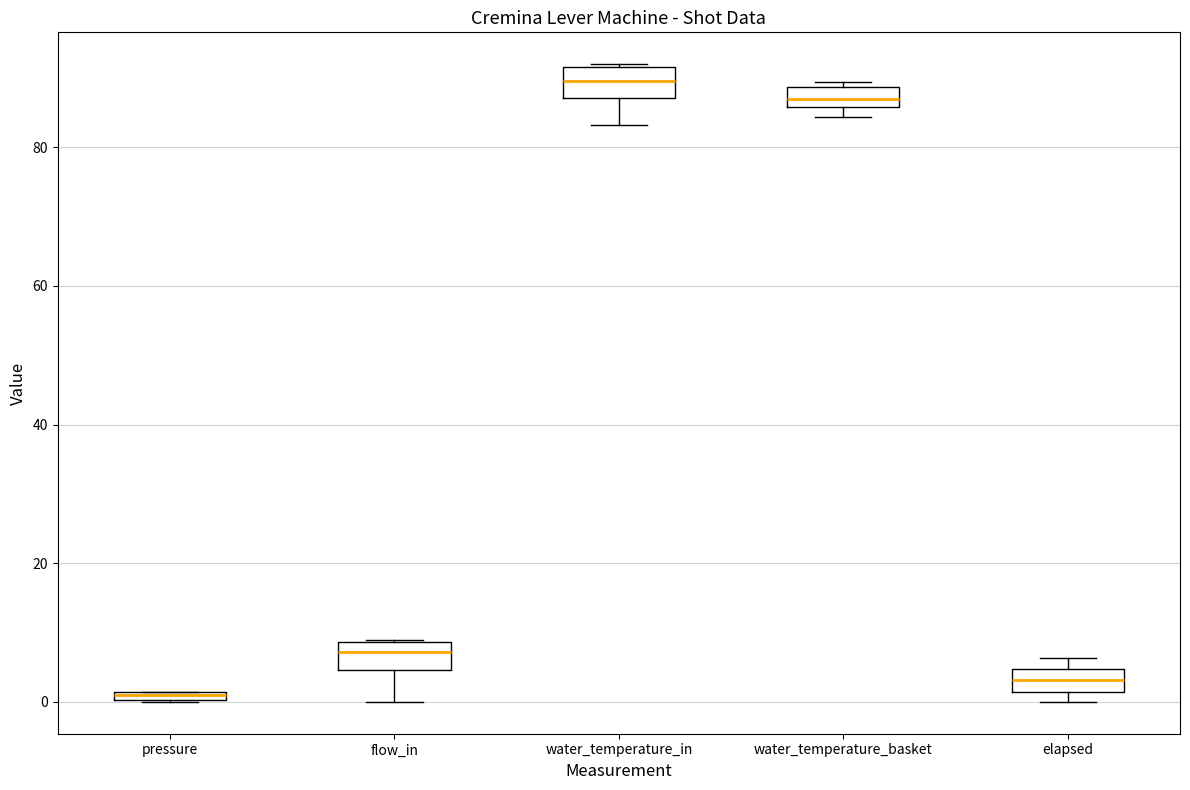

Where is the lower edge of the box for elapsed on the y-axis? The values are not printed on the chart, so give them approximately, as read against the axis.

2